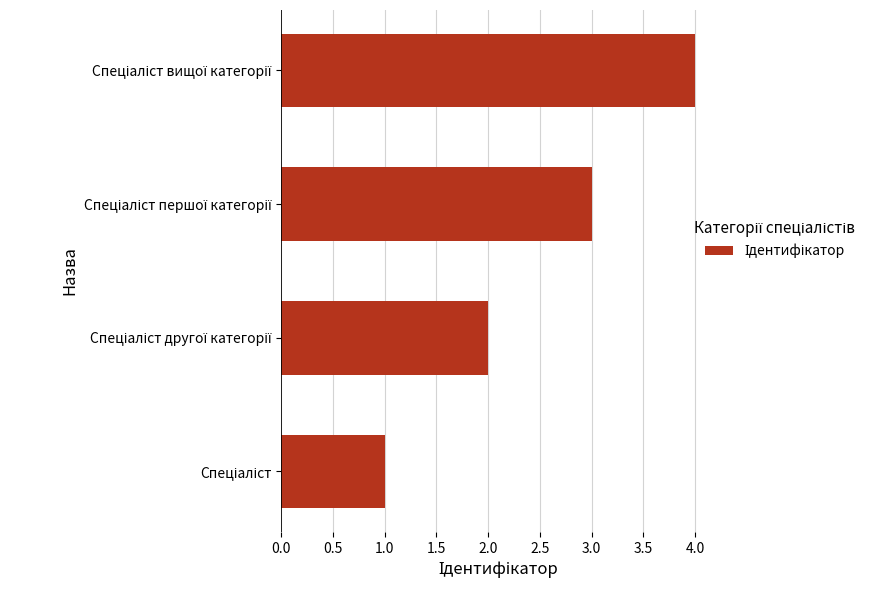

What is the difference between the maximum and minimum values?

3